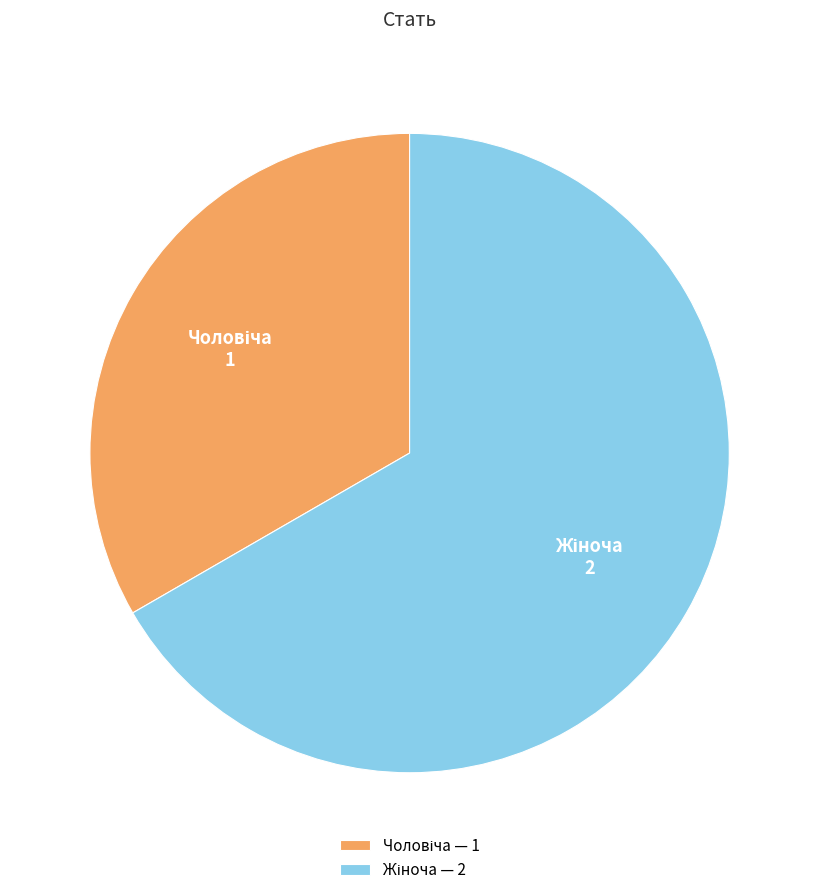

How many segments does this pie chart have?

2